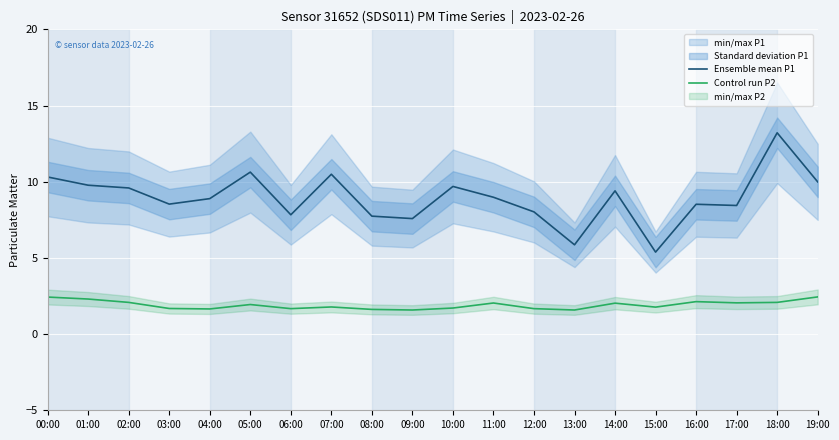

Which series has the largest total across all categories?

Ensemble mean P1